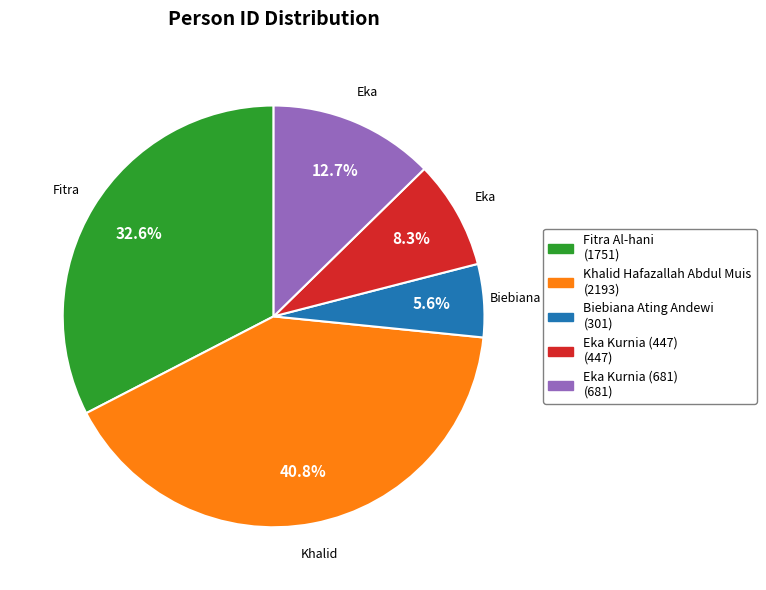

Does Eka Kurnia (681) account for over 50% of the chart?

No